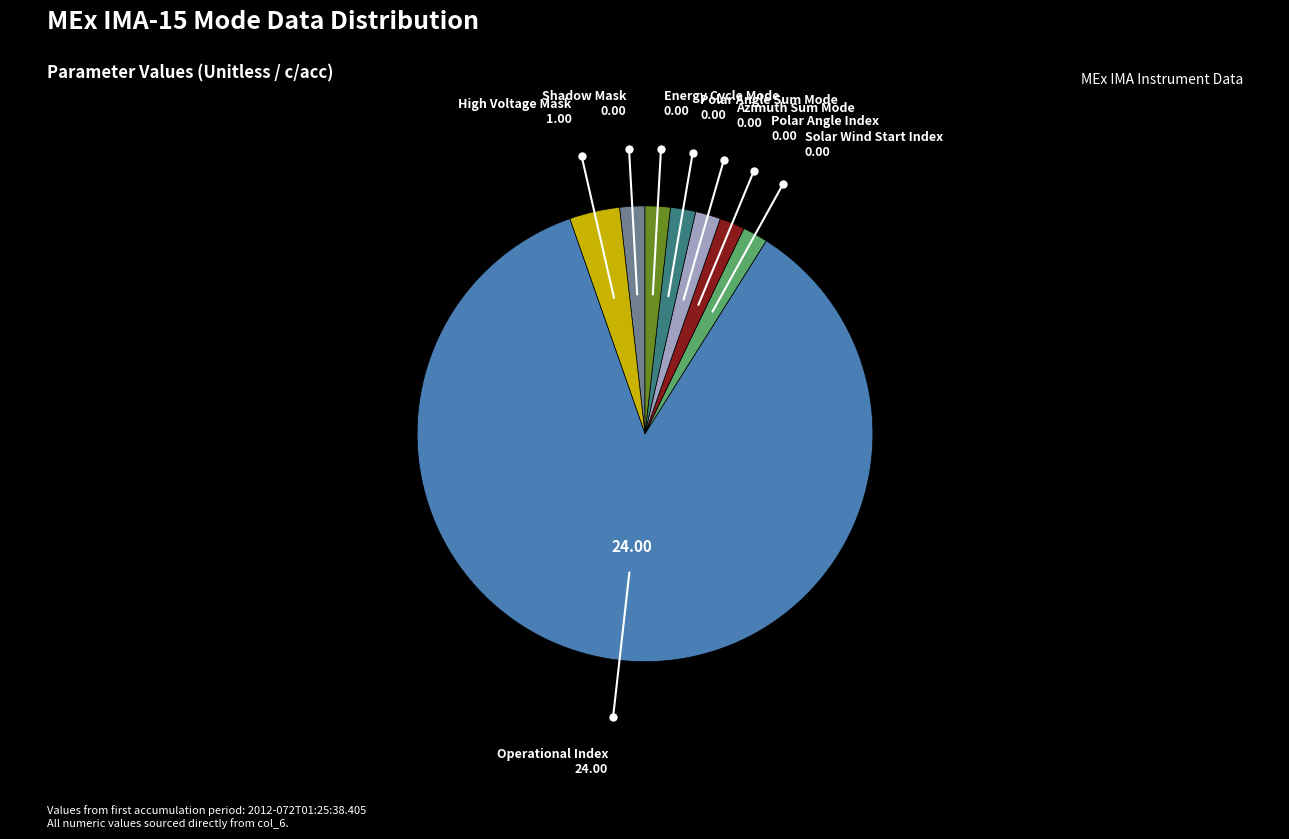

Is there a majority slice in this chart?

Yes